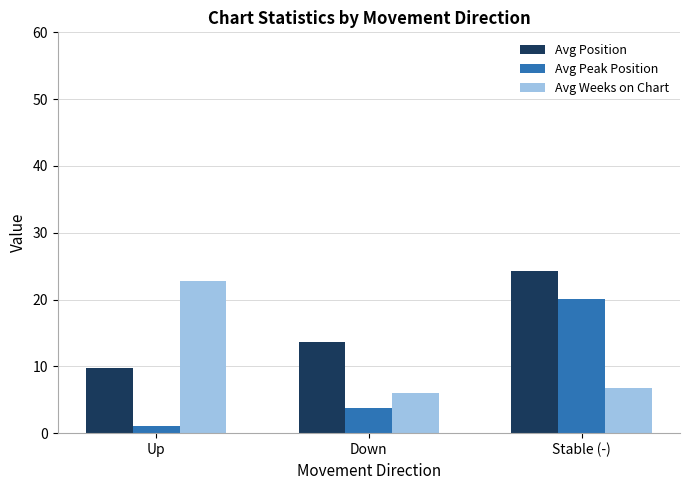

Read the Avg Weeks on Chart value at Up.

22.8